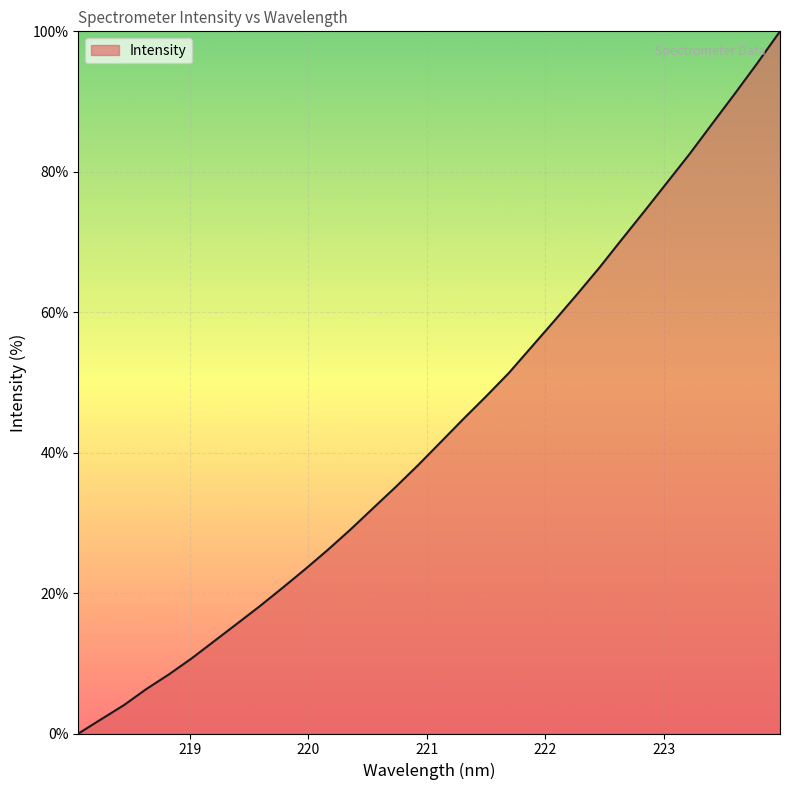

What is the maximum value shown in the chart?

100.0